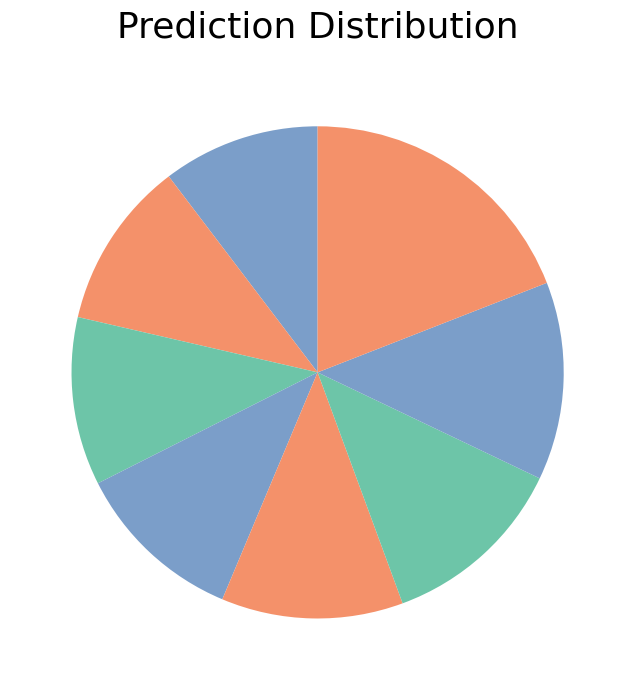

Count the number of slices in the pie.

8